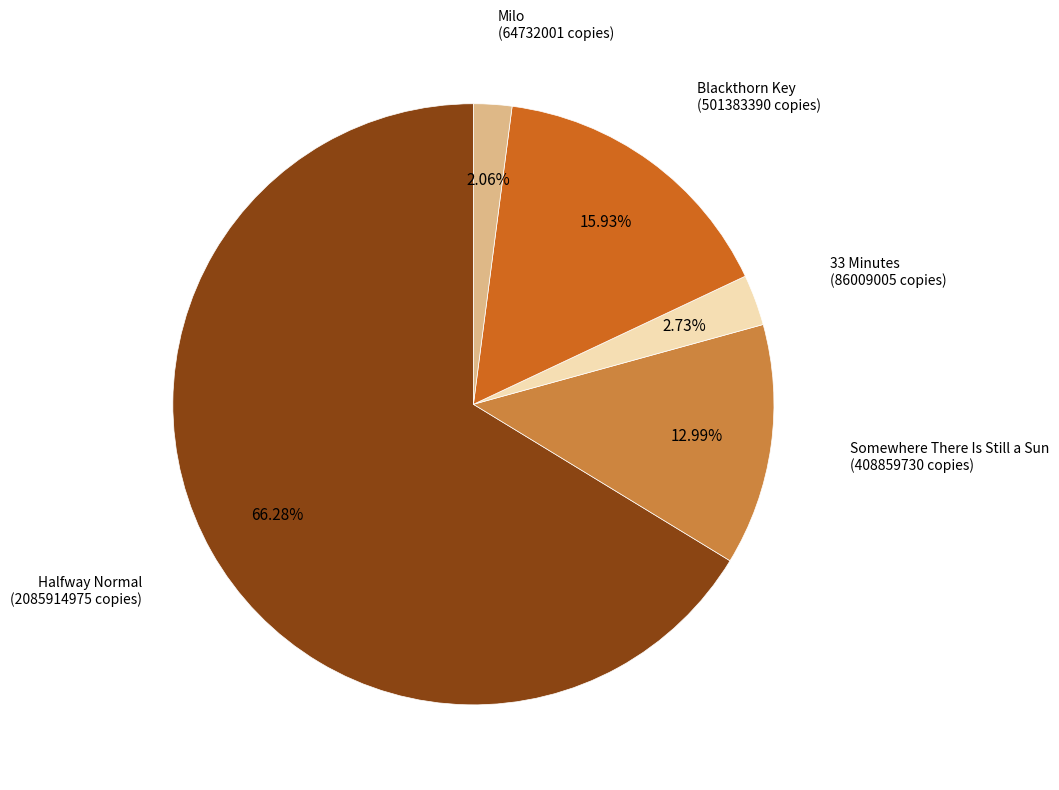

What percentage is NOT represented by Milo?

97.9%